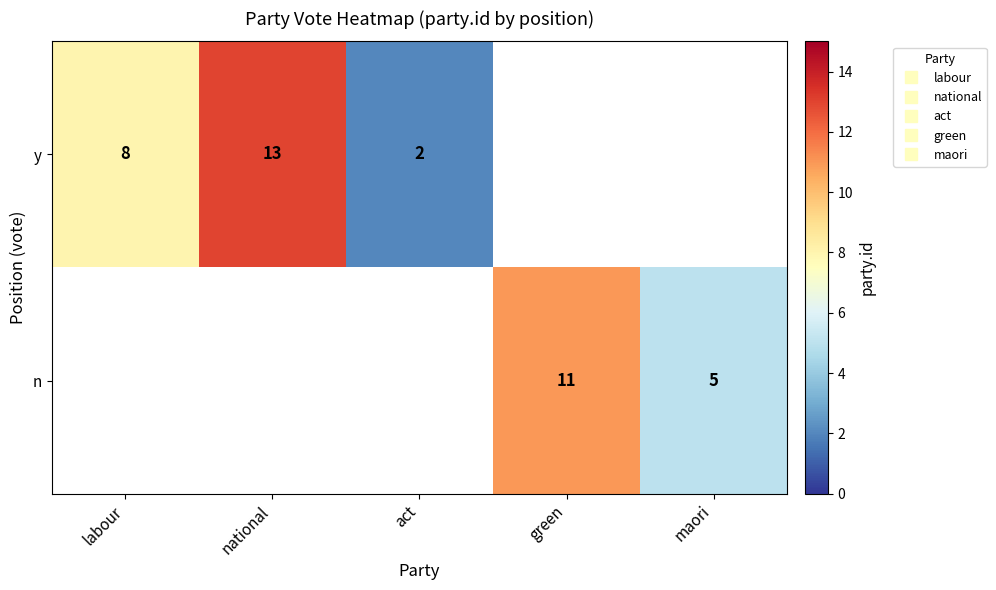

How many distinct data groups are displayed?

2